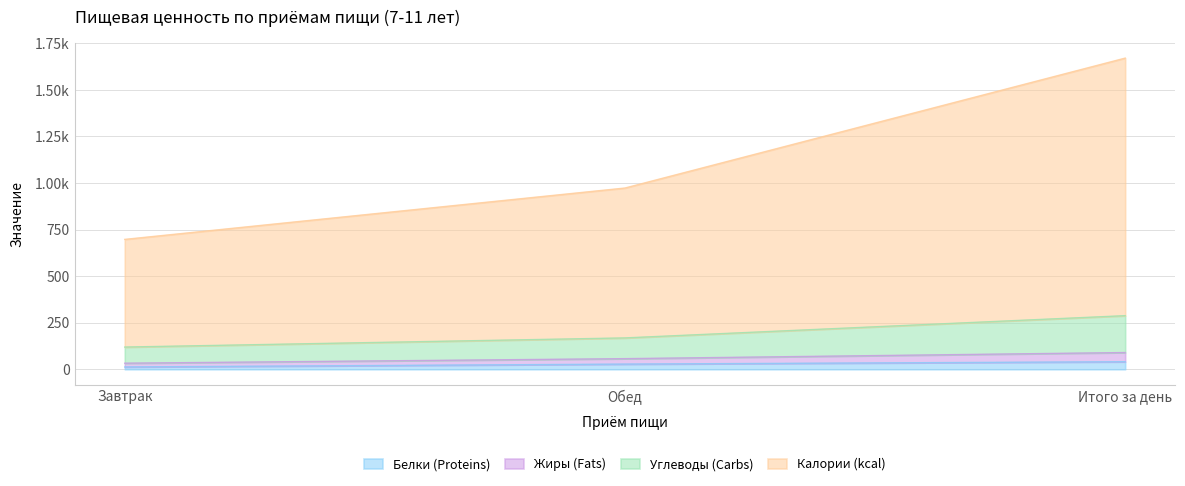

Which category has the lowest value across all series?

Завтрак